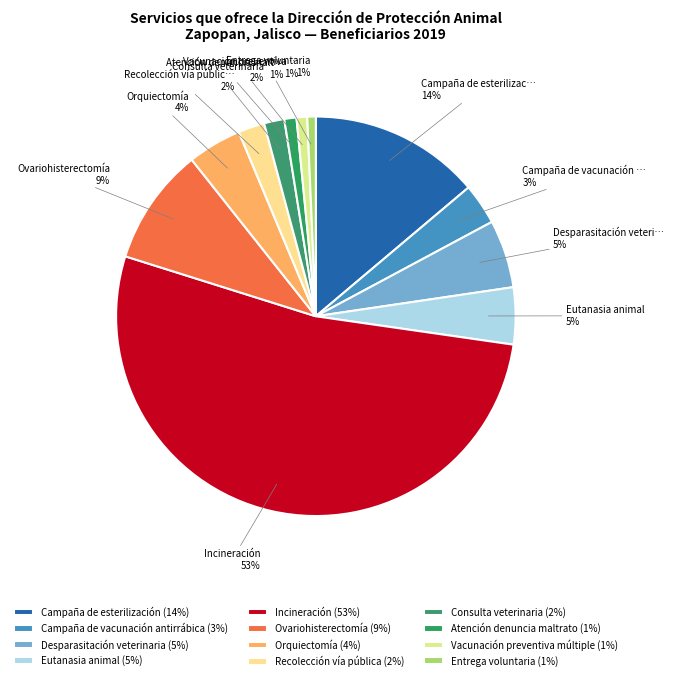

To the nearest percent, what portion does Incineración represent?

53%